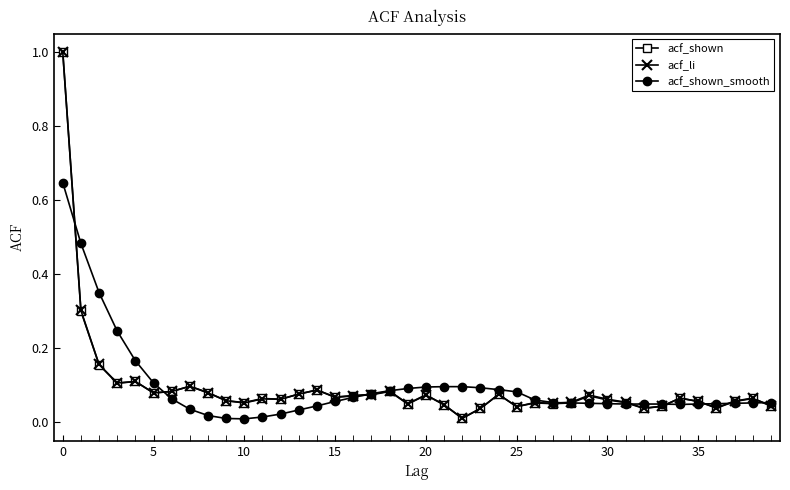

What is the maximum value shown in the chart?

1.0